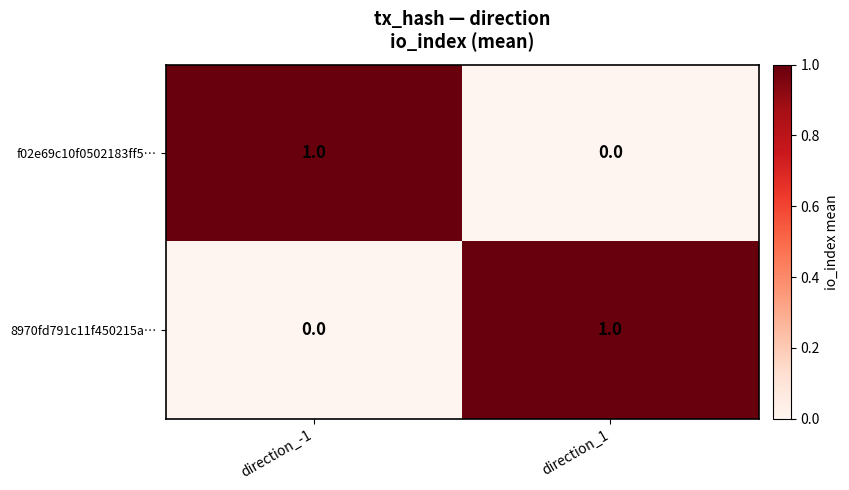

Reading right to left, list all the values displayed in this chart.

f02e69c10f0502183ff5…: 0	1
8970fd791c11f450215a…: 1	0